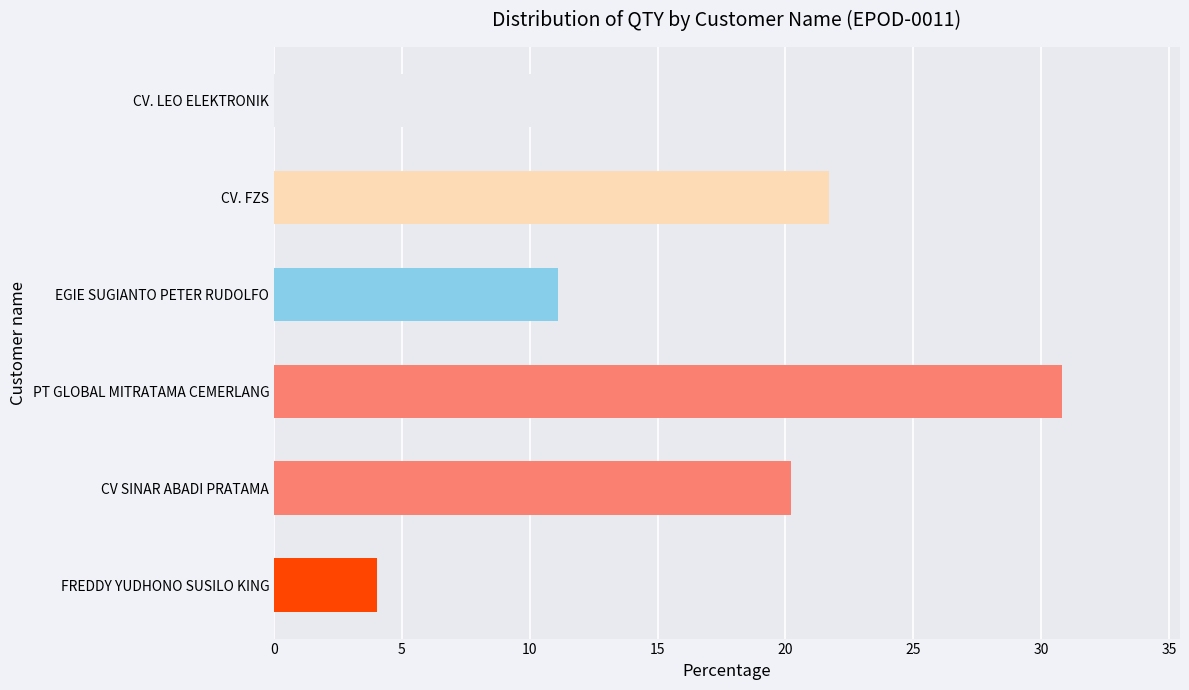

What is the difference between the values at FREDDY YUDHONO SUSILO KING and CV SINAR ABADI PRATAMA?

16.2